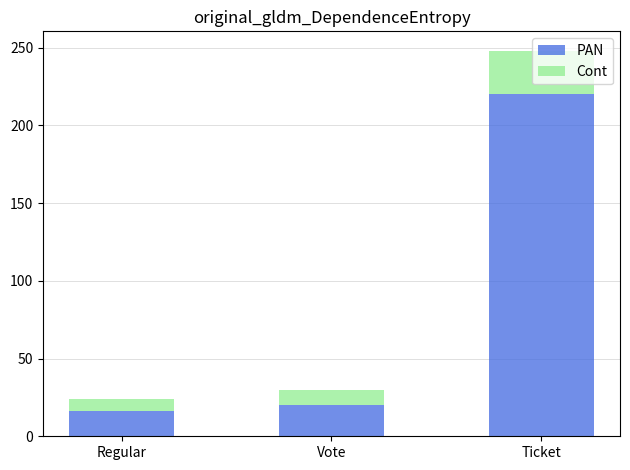

How many series are shown in this chart?

2